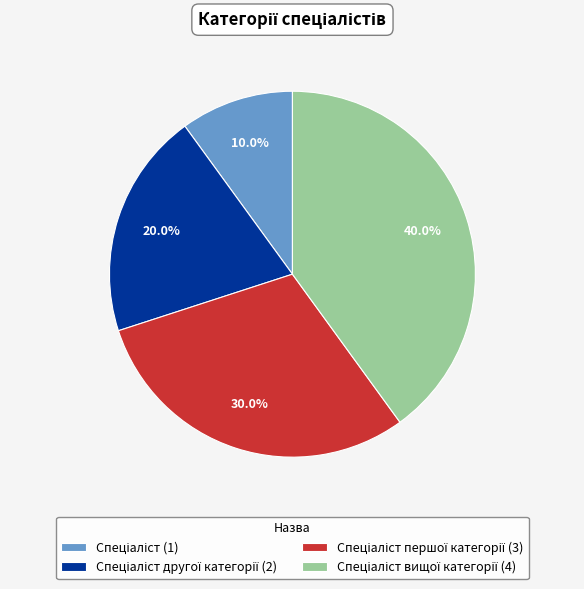

Does any single category account for the majority?

No